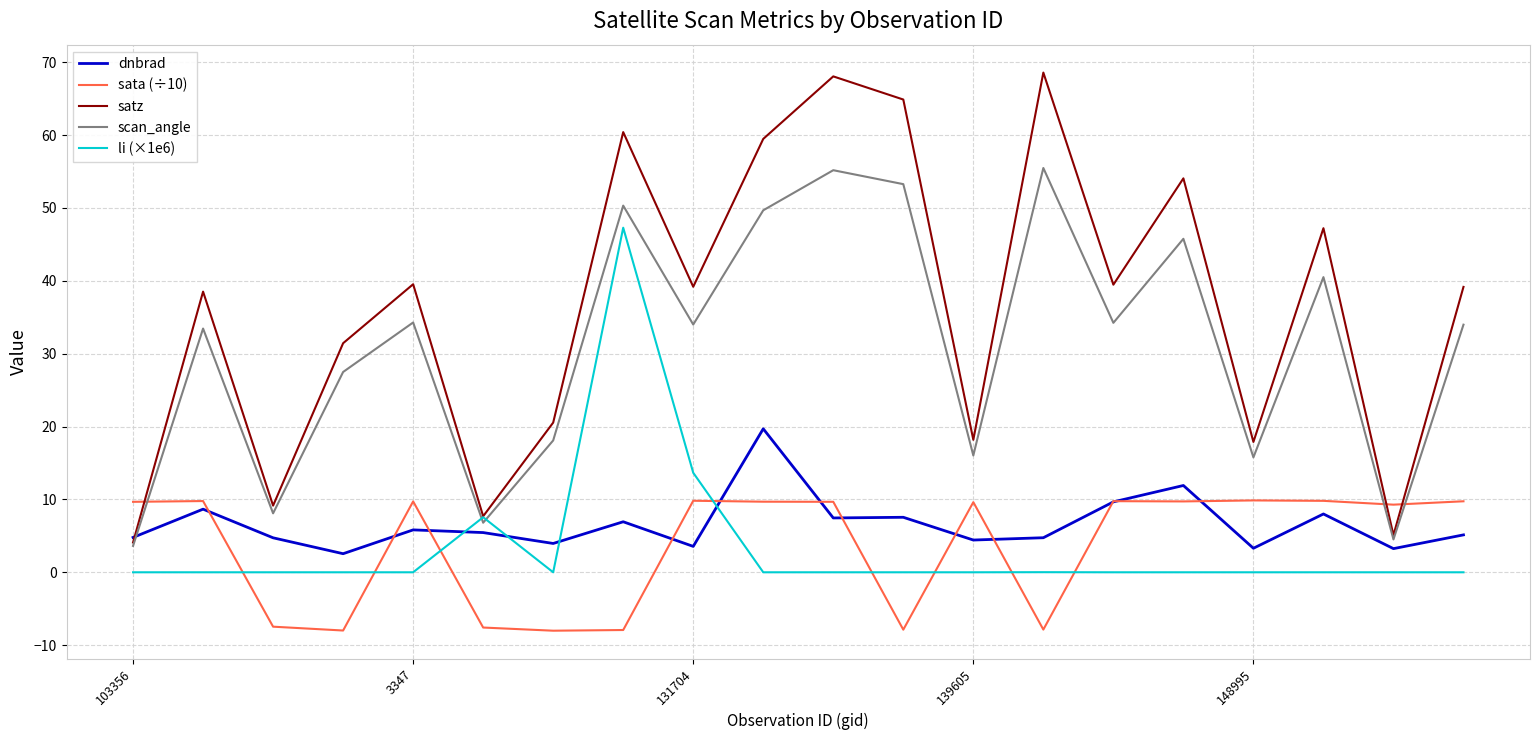

Rank the series by their maximum value, from lowest to highest.

sata (÷10), dnbrad, li (×1e6), scan_angle, satz